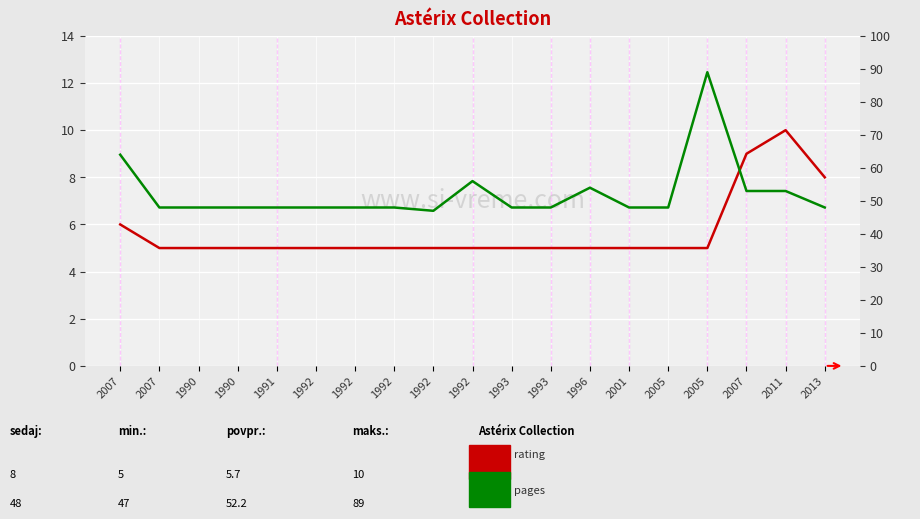

What is the value of the rating point at the 16th from the left?

5